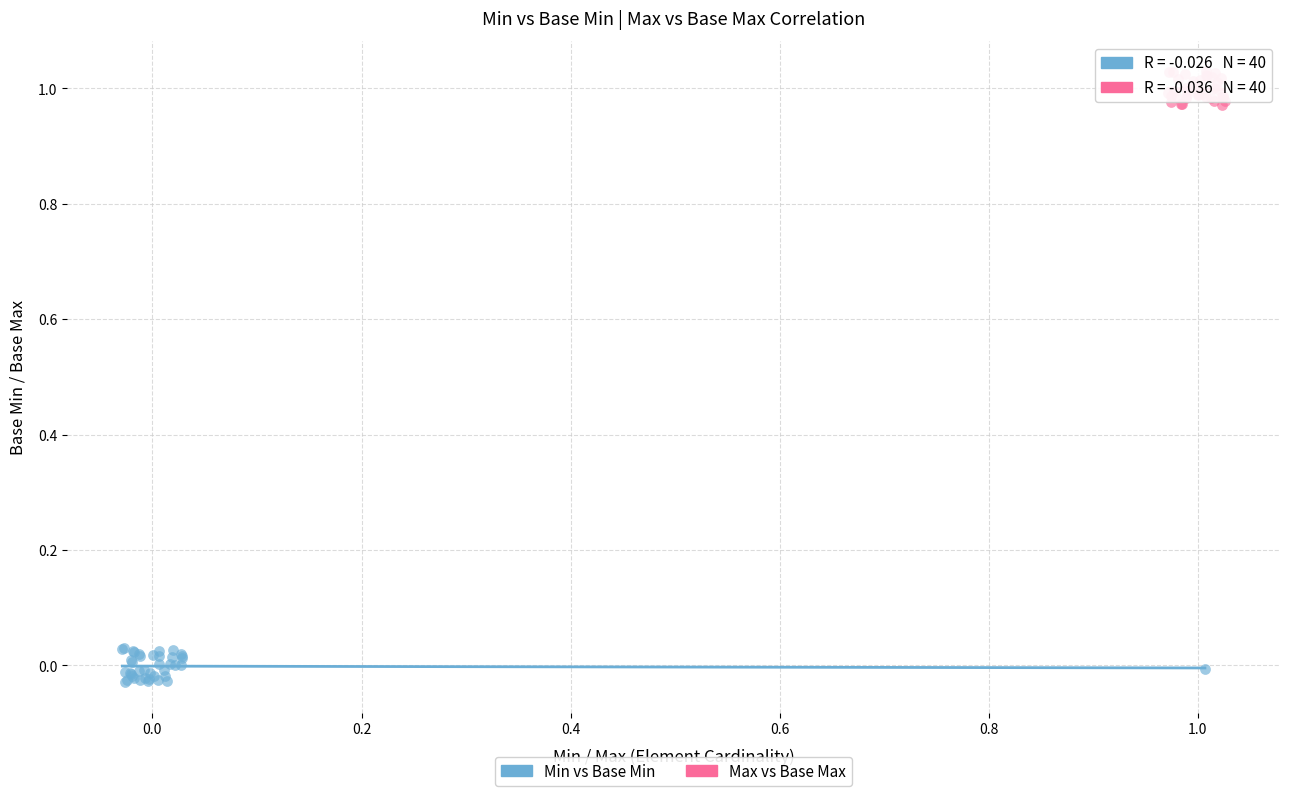

What are all the series names shown in the legend?

Min vs Base Min, Max vs Base Max